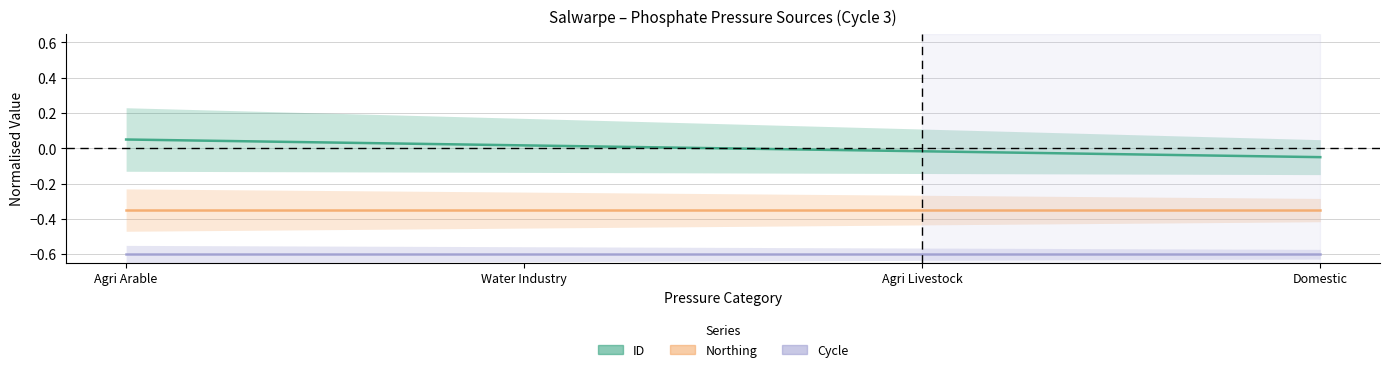

True or false: ID and Cycle intersect in this chart.

False